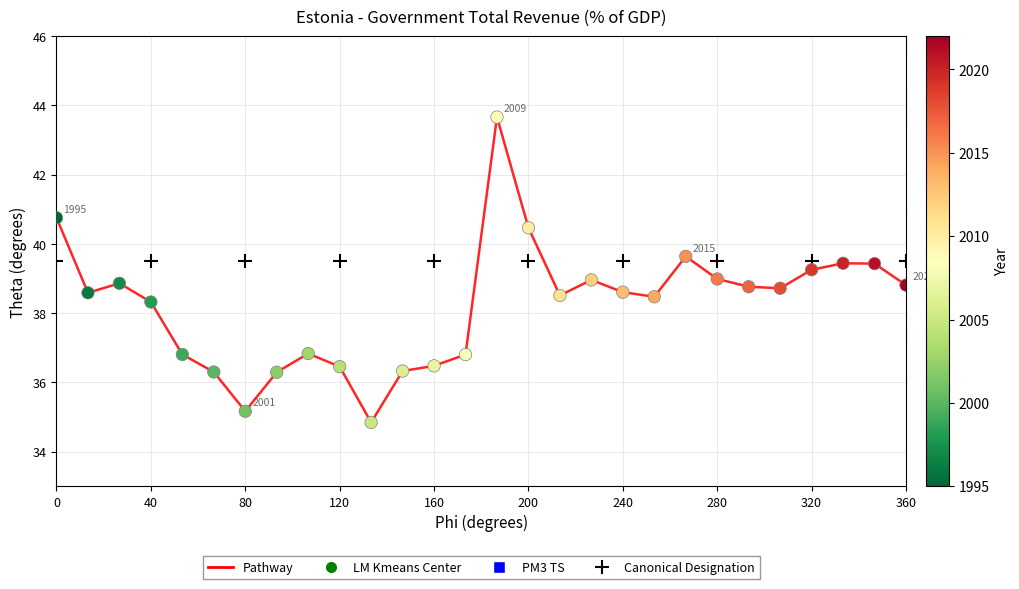

What is the greatest value displayed?

43.7